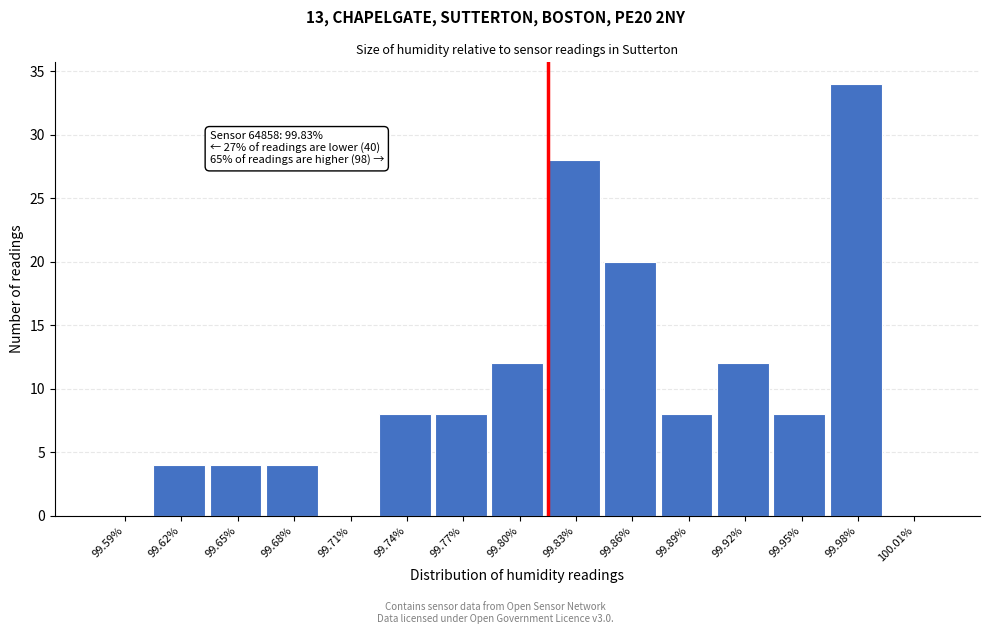

Reading left to right, transcribe all the data shown in this chart.

99.59%=0	99.62%=4	99.65%=4	99.68%=4	99.71%=0	99.74%=8	99.77%=8	99.80%=12	99.83%=28	99.86%=20	99.89%=8	99.92%=12	99.95%=8	99.98%=34	100.01%=0